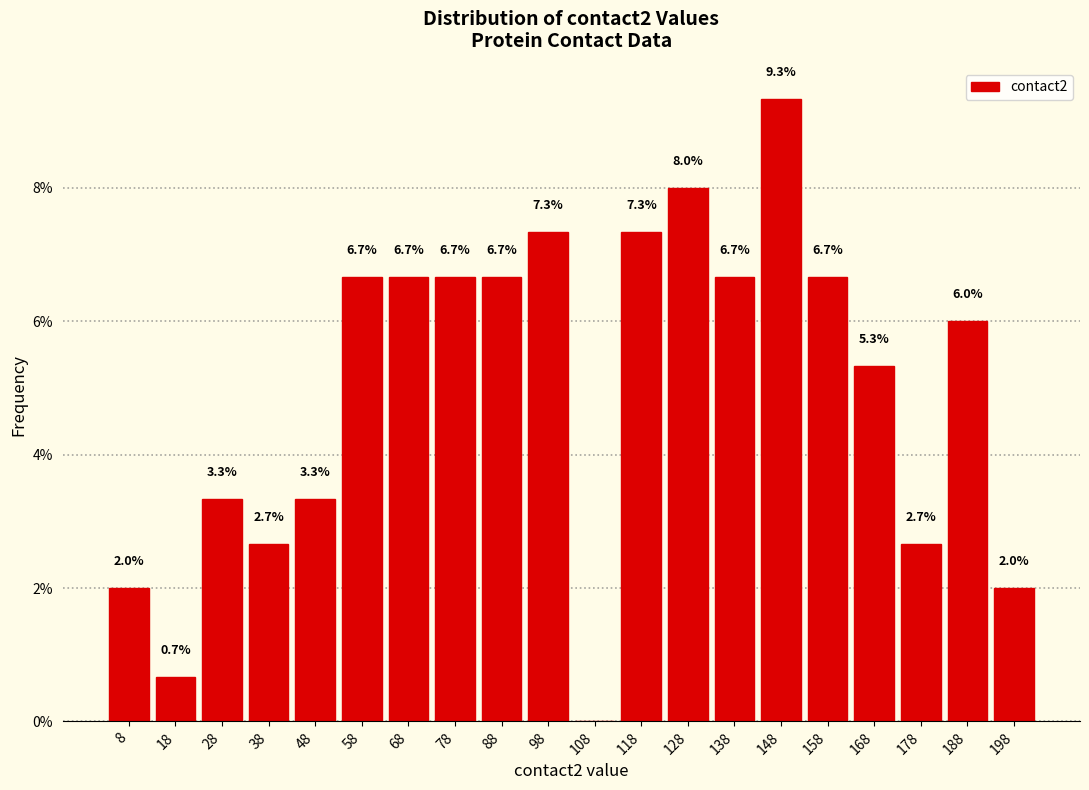

Over which range of the x-axis is the bar tallest?

143 to 153